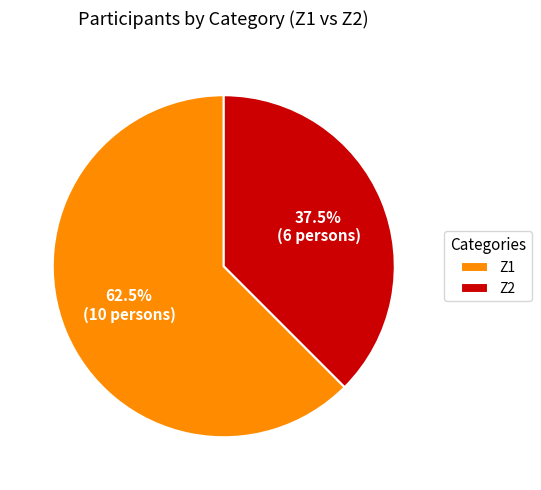

Does Z2 represent more than half of the total?

No